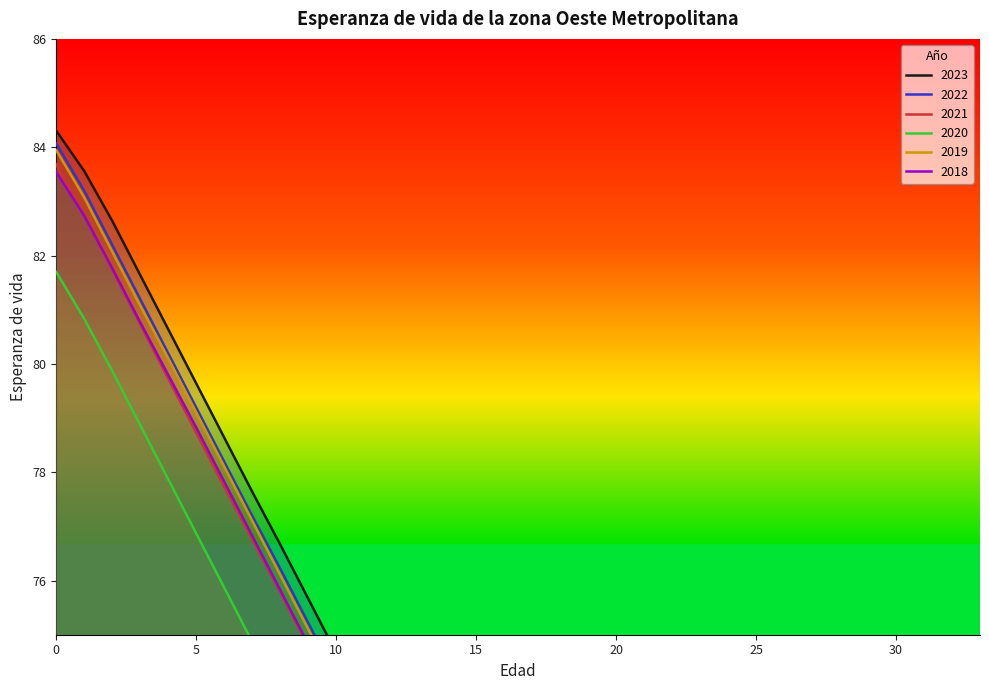

Rank the series by their maximum value, from lowest to highest.

2020, 2018, 2021, 2019, 2022, 2023